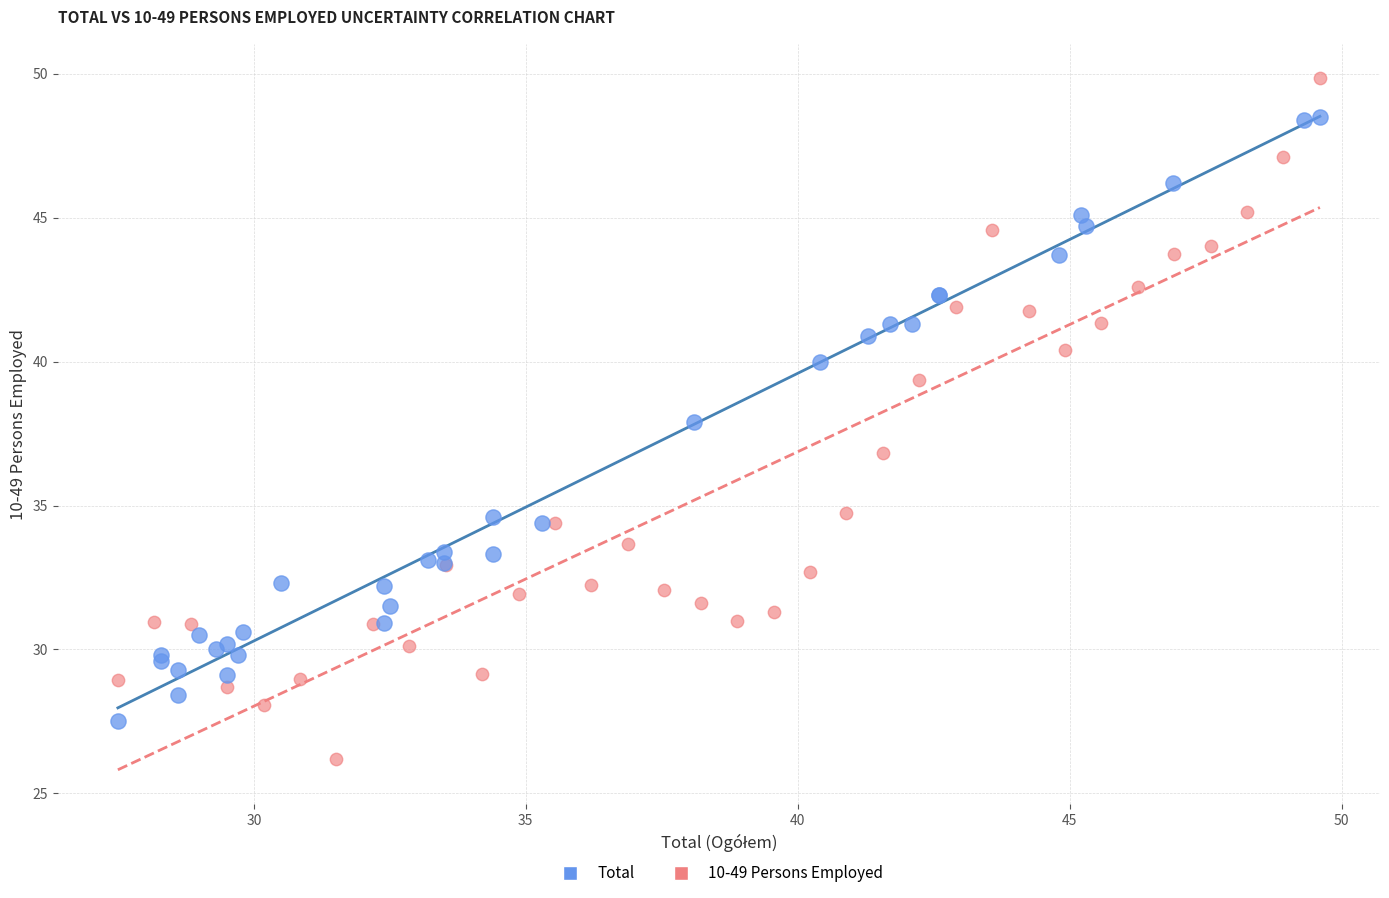

Which series reaches the maximum Y coordinate?

10-49 Persons Employed